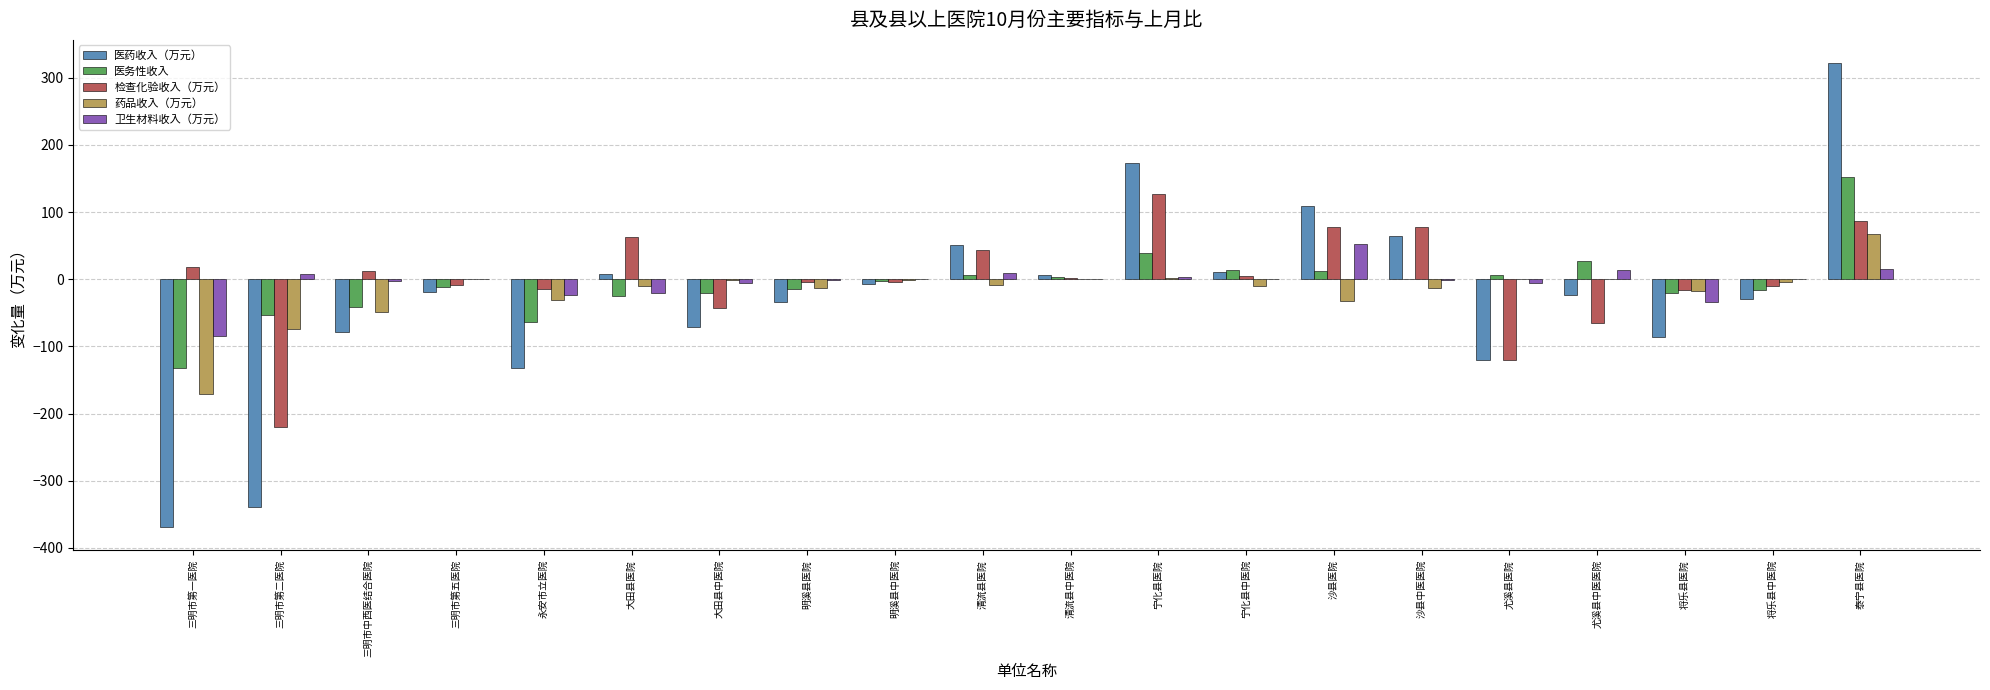

Is it true that 医药收入（万元） equals 109.8 at 沙县医院?

True